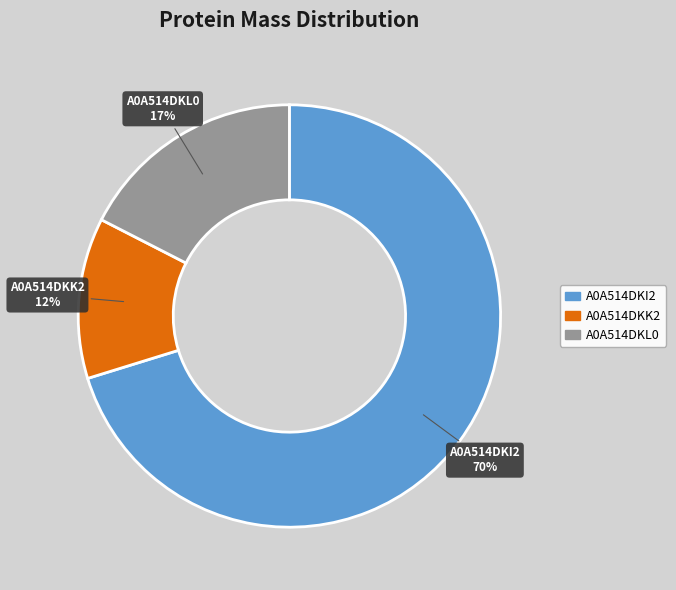

Does any single category account for the majority?

Yes